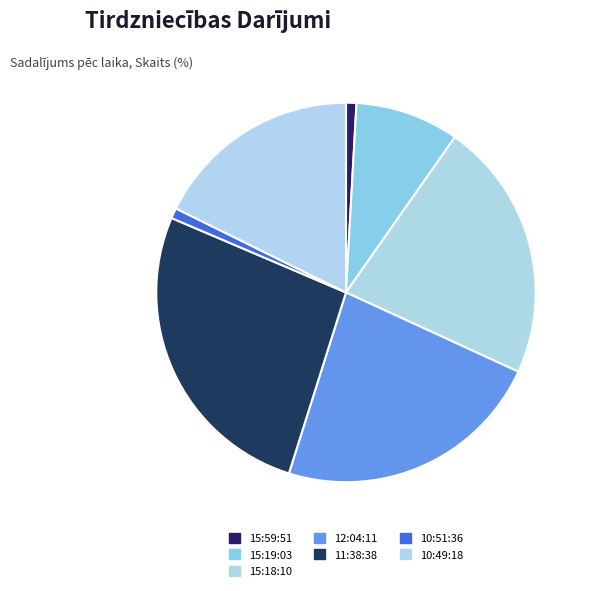

How many slices are in this pie chart?

7